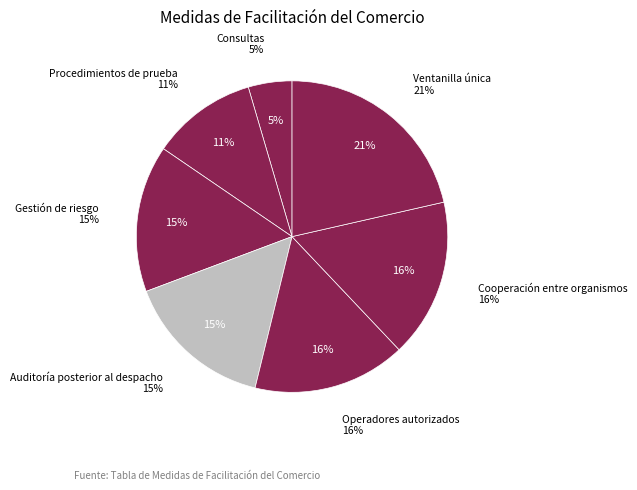

What percentage is the 10.4 slice, to the nearest percent?

21%